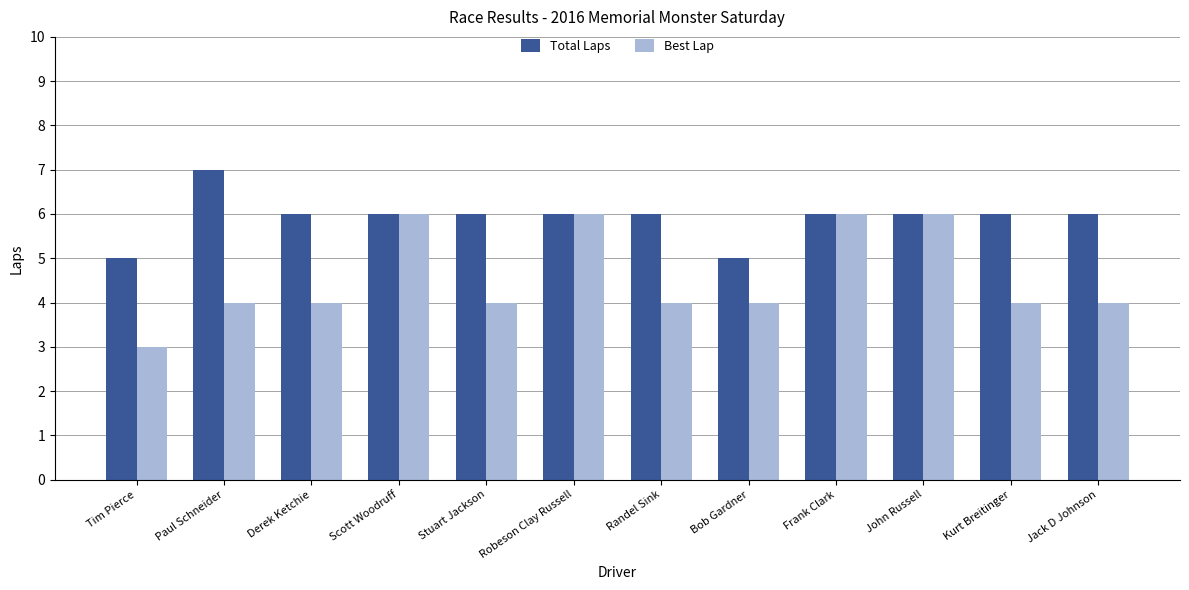

Which category has the highest value in the Total Laps series?

Paul Schneider